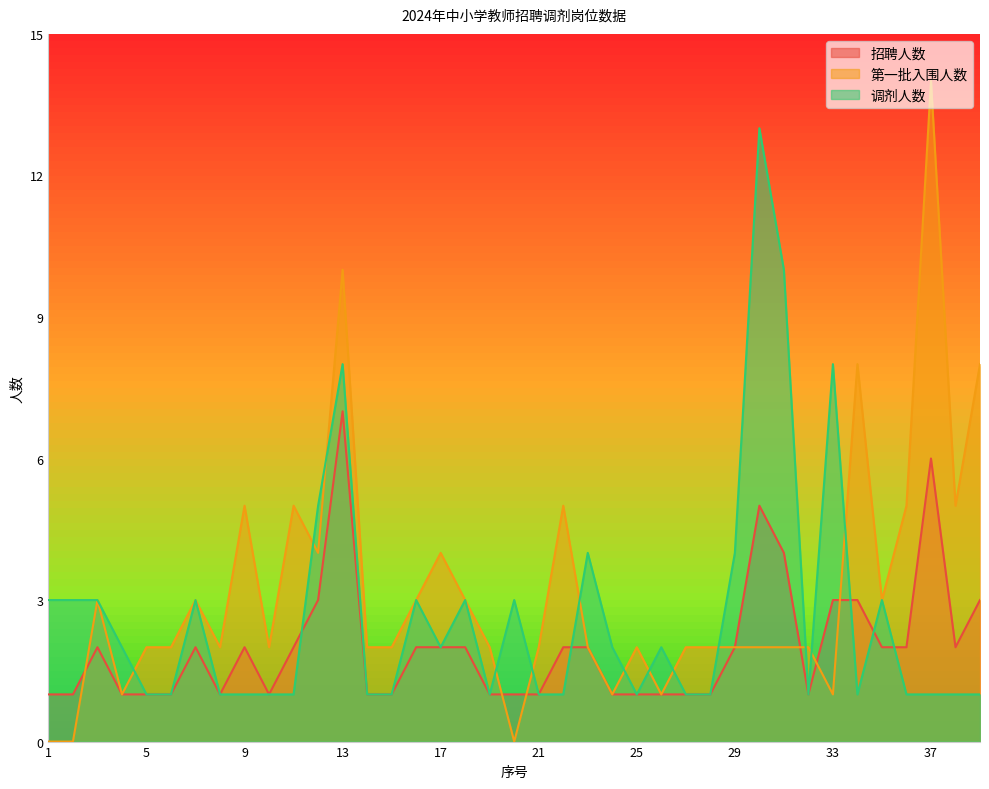

Between 23 and 20, which is larger?

23